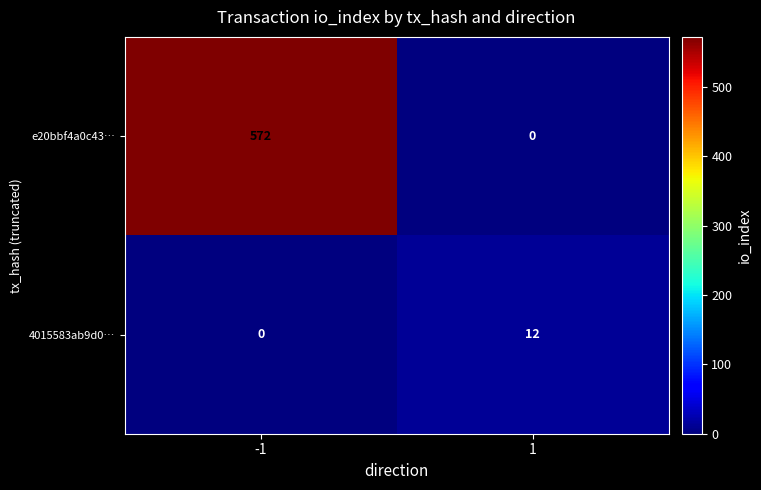

What is the difference between the highest and lowest values at 1?

12